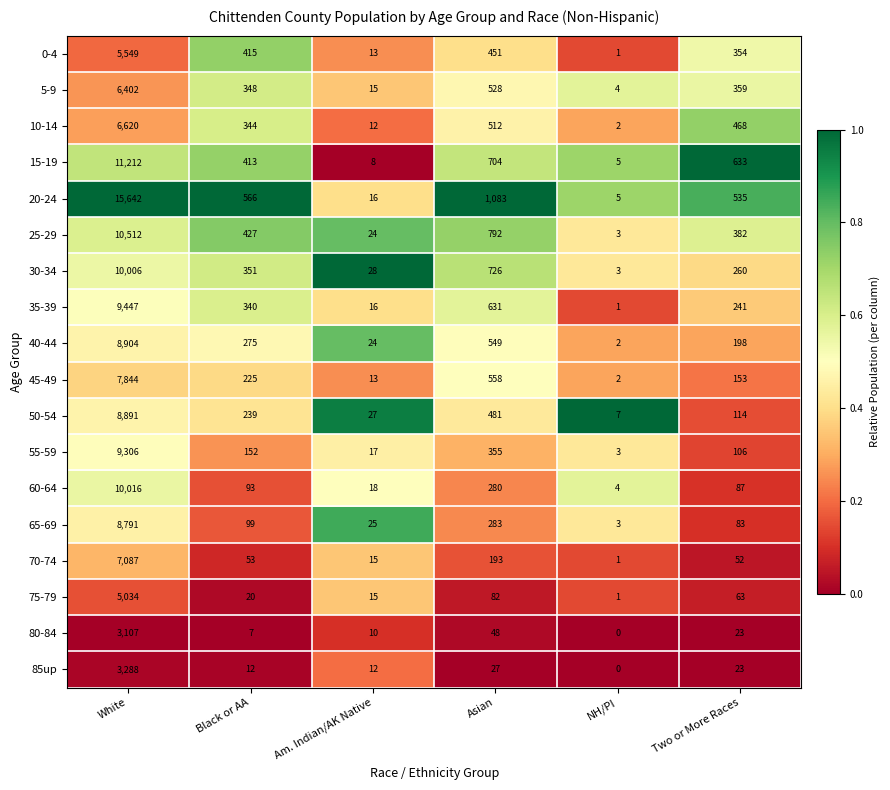

At which category is the sum across all series the highest?

White